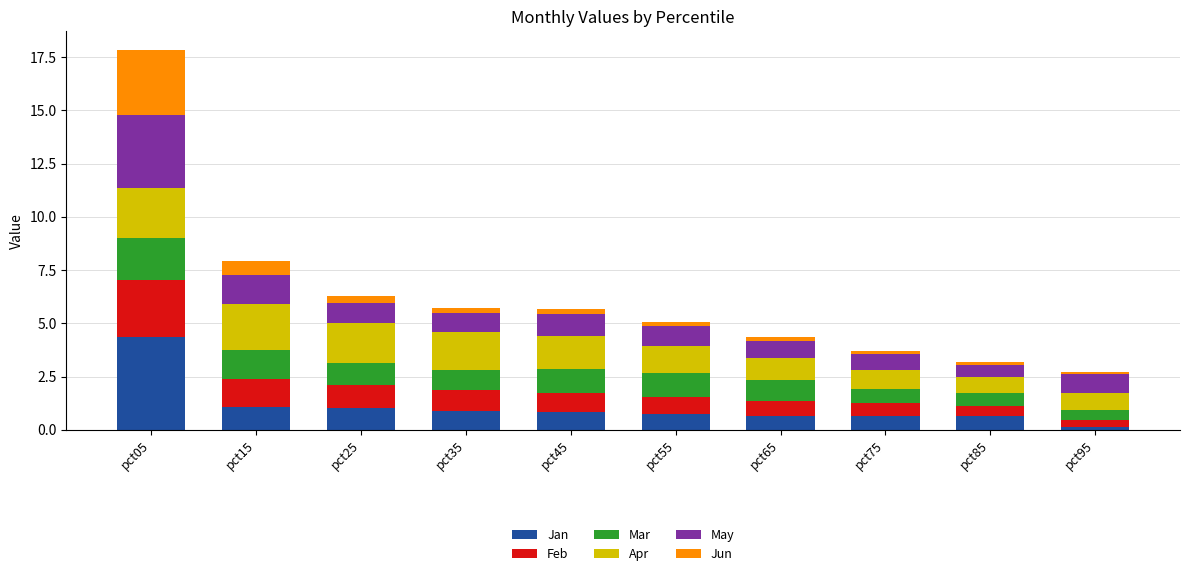

What is the total value across all series at pct05?

17.8